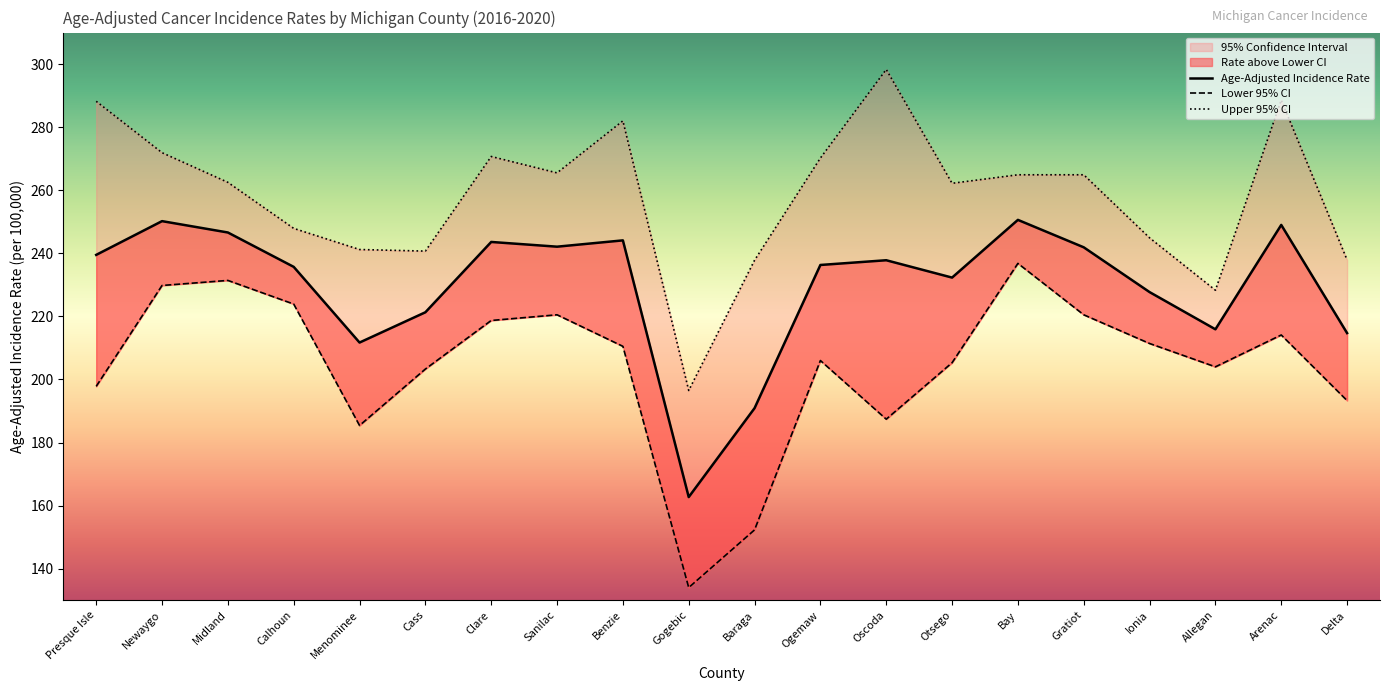

Between Cass and Menominee, which is larger?

Cass